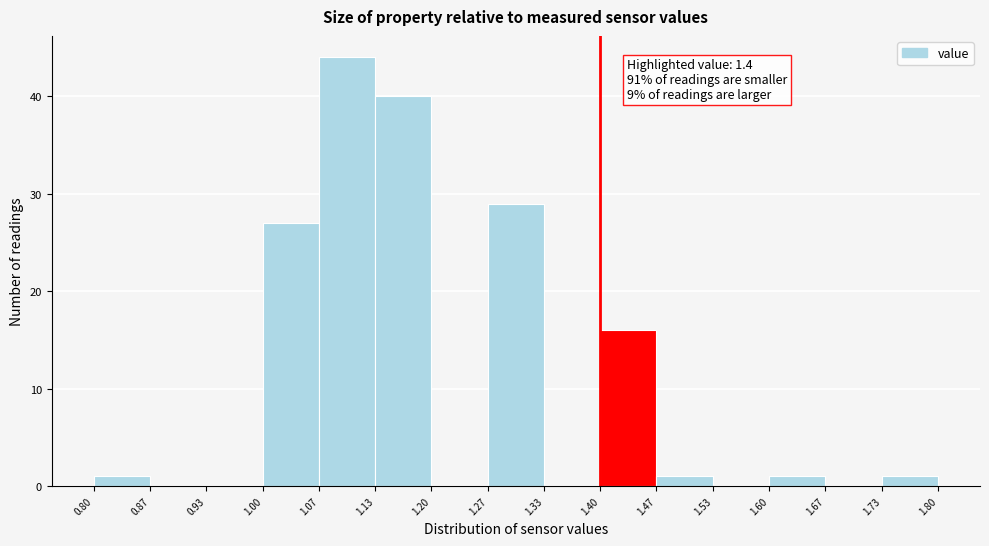

Over which range of the x-axis is the bar tallest?

1.07 to 1.13